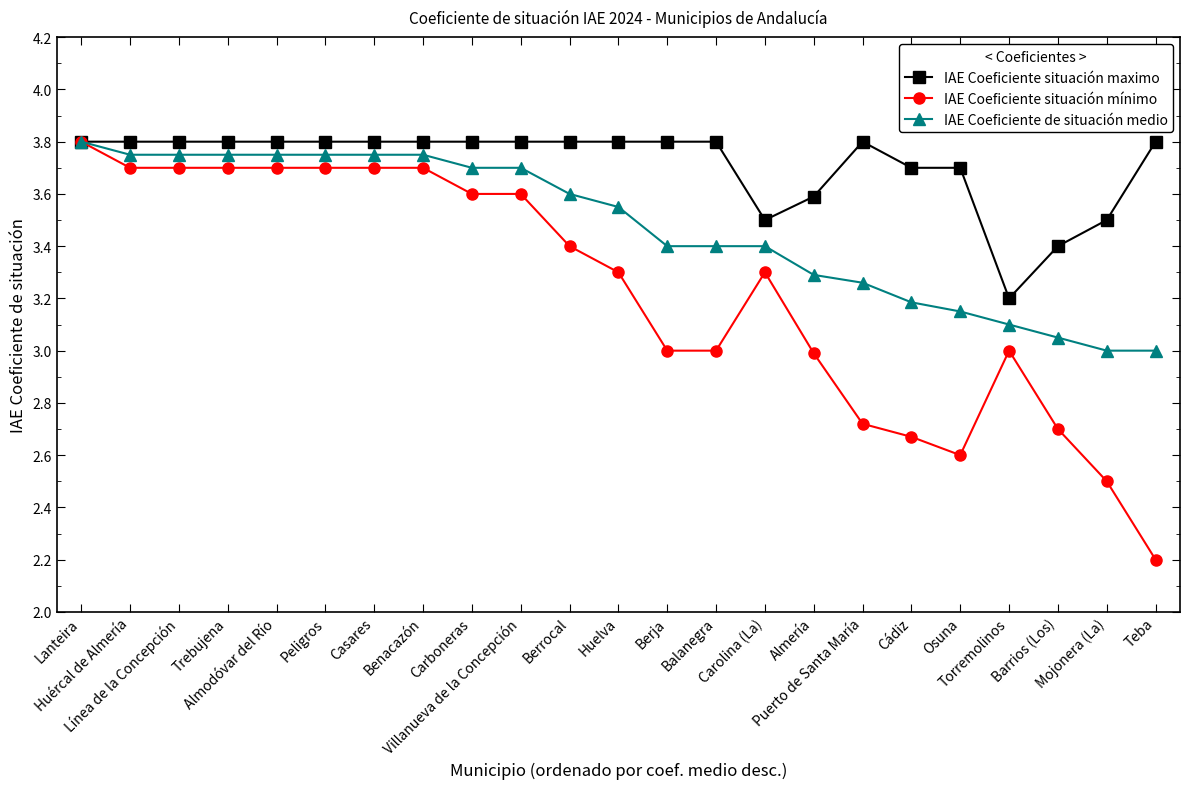

The IAE Coeficiente de situación medio series shows 3.8 at Línea de la Concepción. True or false?

True